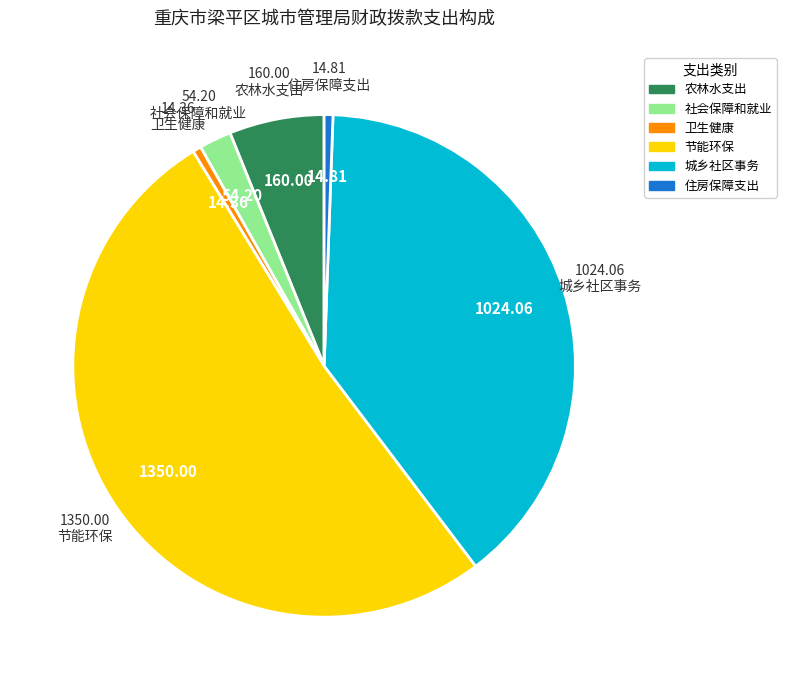

Which category has the biggest portion of the pie?

节能环保